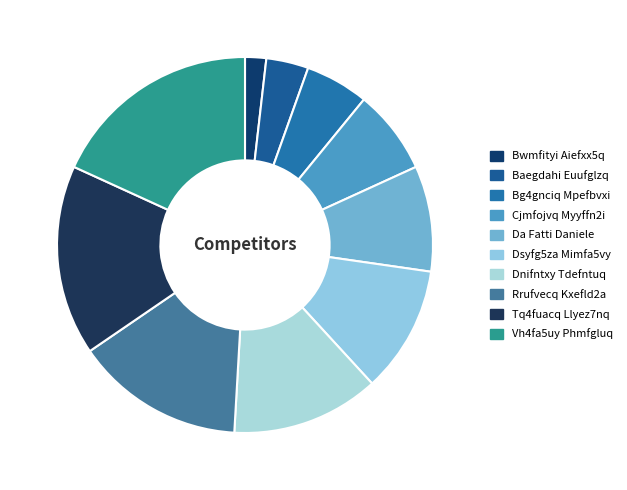

How much of the chart is everything except Rrufvecq Kxefld2a?

85.5%